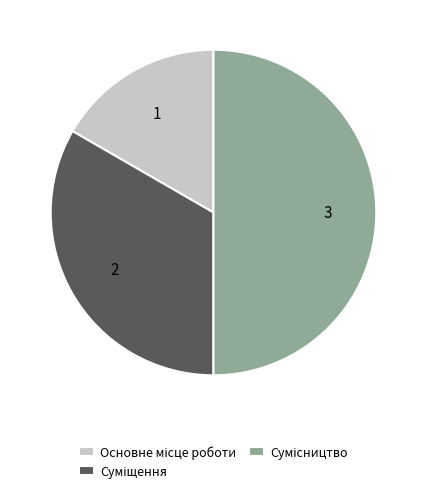

True or false: Сумісництво accounts for 44% of the total.

False